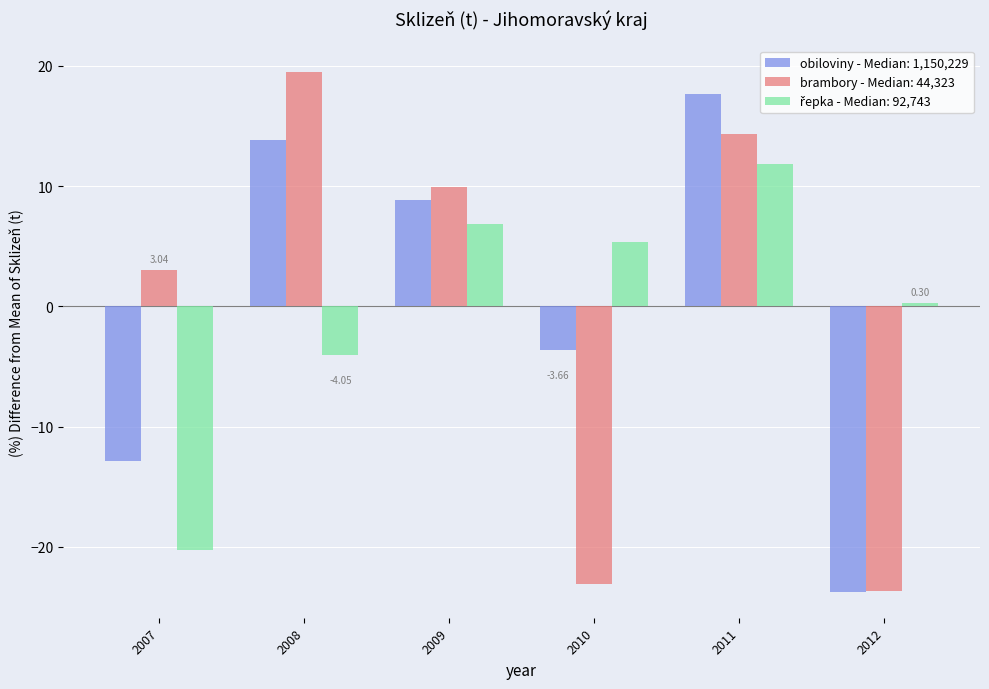

Which series changed the most between 2009 and 2010?

brambory - Median: 44,323